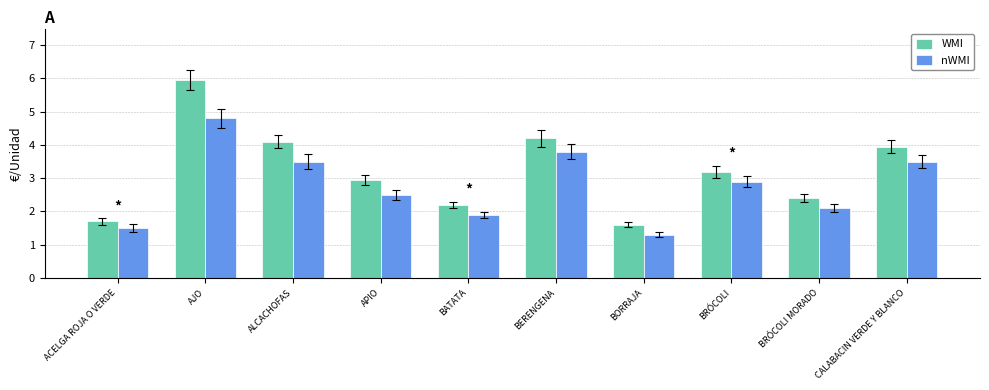

Reading left to right, extract all data points from this chart.

WMI: ACELGA ROJA O VERDE=1.7	AJO=6.0	ALCACHOFAS=4.1	APIO=3.0	BATATA=2.2	BERENGENA=4.2	BORRAJA=1.6	BRÓCOLI=3.2	BRÓCOLI MORADO=2.4	CALABACIN VERDE Y BLANCO=4.0
nWMI: ACELGA ROJA O VERDE=1.5	AJO=4.8	ALCACHOFAS=3.5	APIO=2.5	BATATA=1.9	BERENGENA=3.8	BORRAJA=1.3	BRÓCOLI=2.9	BRÓCOLI MORADO=2.1	CALABACIN VERDE Y BLANCO=3.5